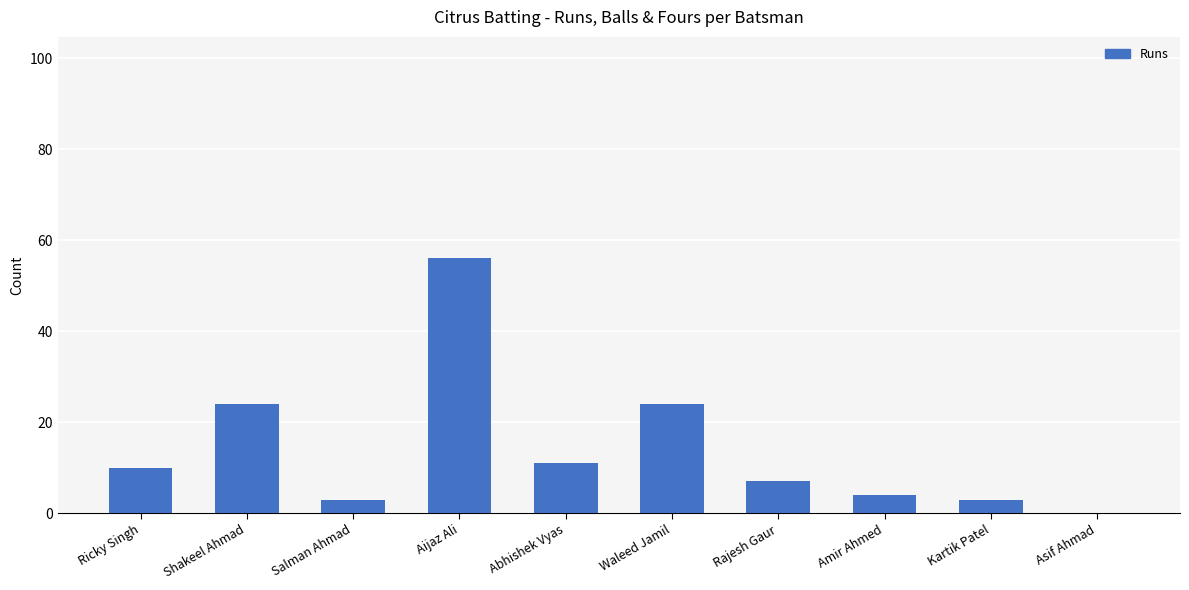

What is the greatest value displayed?

56